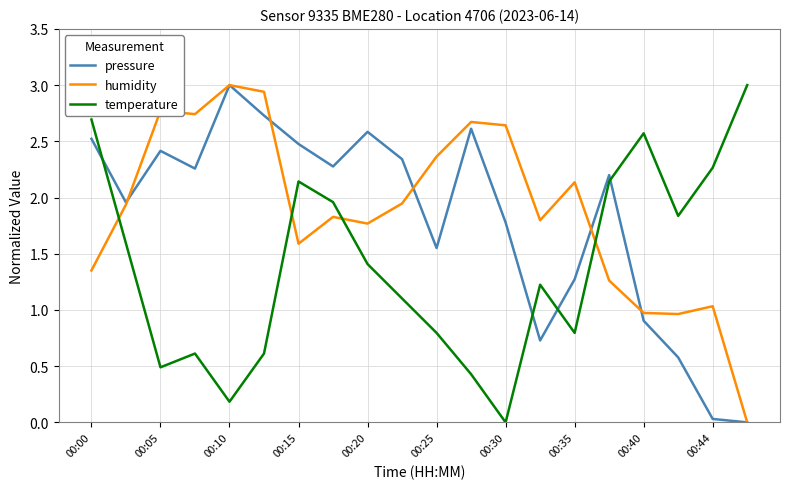

How many distinct data groups are displayed?

3